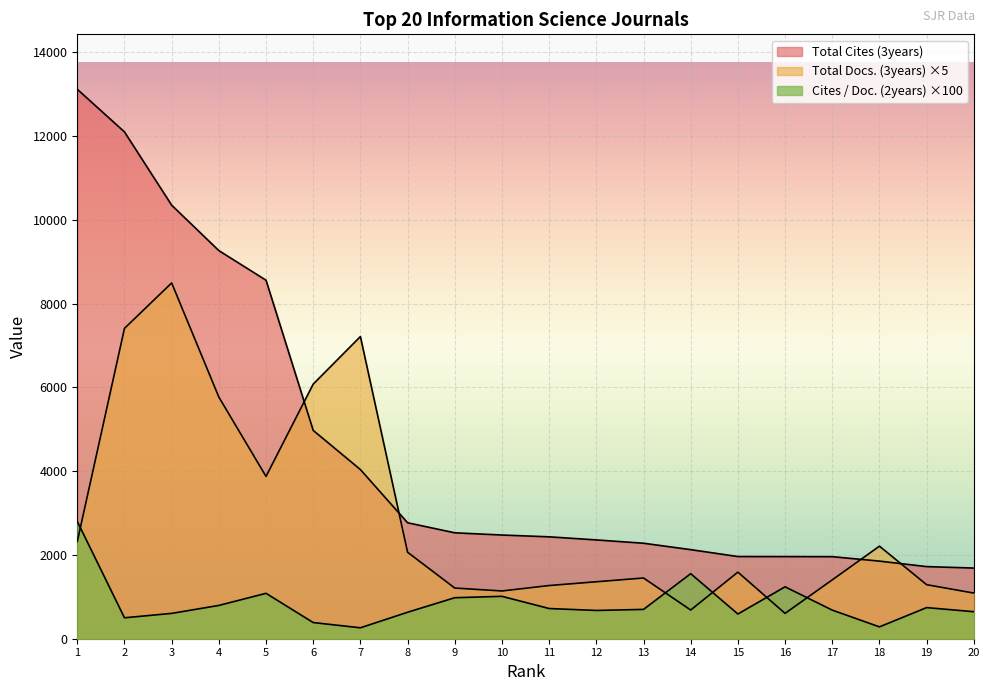

What is the spread (max minus min) of values at 2?

11601.0